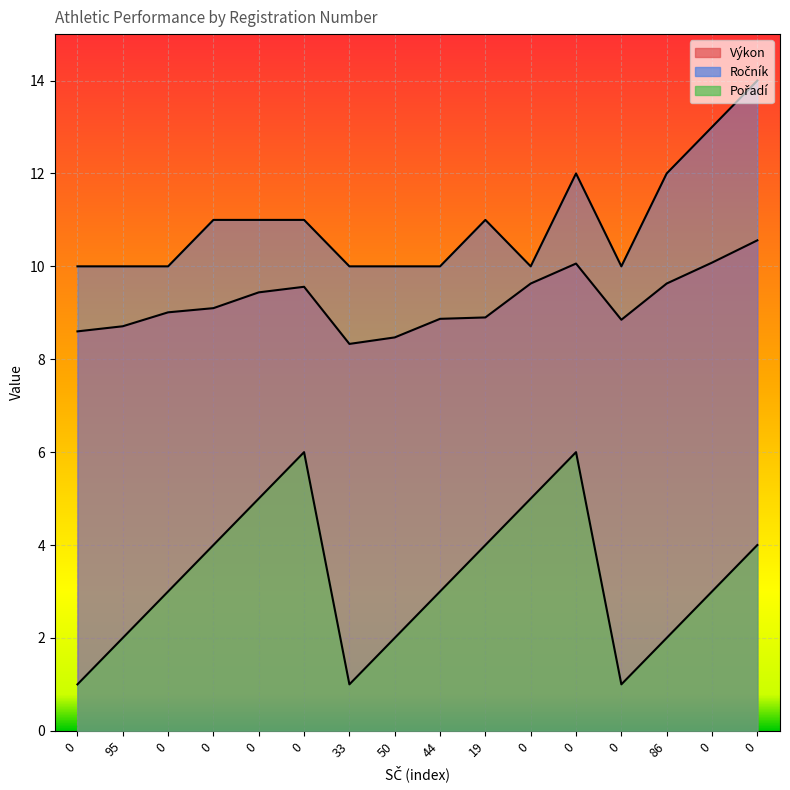

What is the maximum value shown in the chart?

14.0